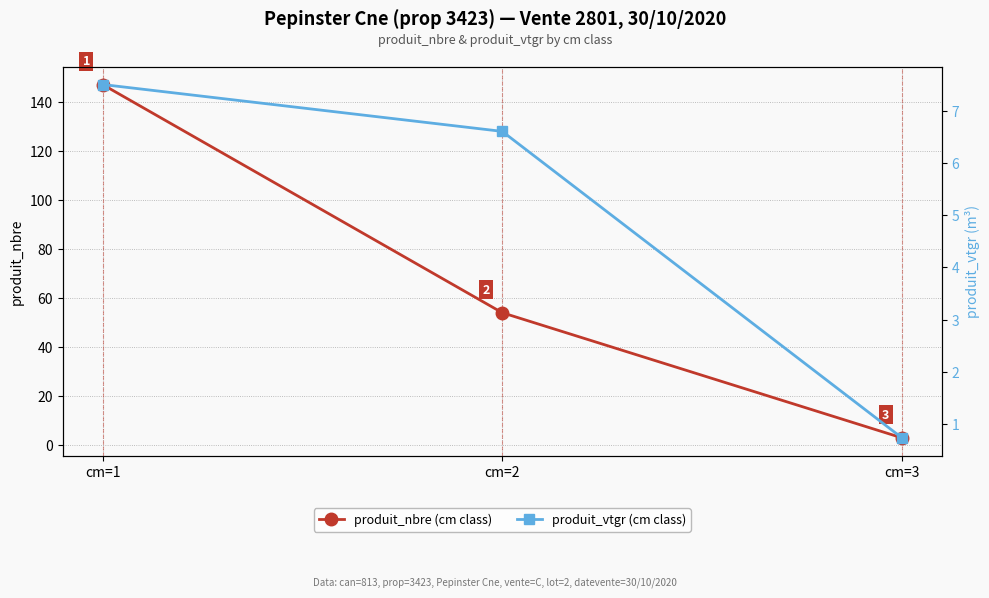

Reading left to right, list all the values displayed in this chart.

produit_nbre (cm class): cm=1=147.0	cm=2=54.0	cm=3=3.0
produit_vtgr (cm class): cm=1=7.5	cm=2=6.6	cm=3=0.7